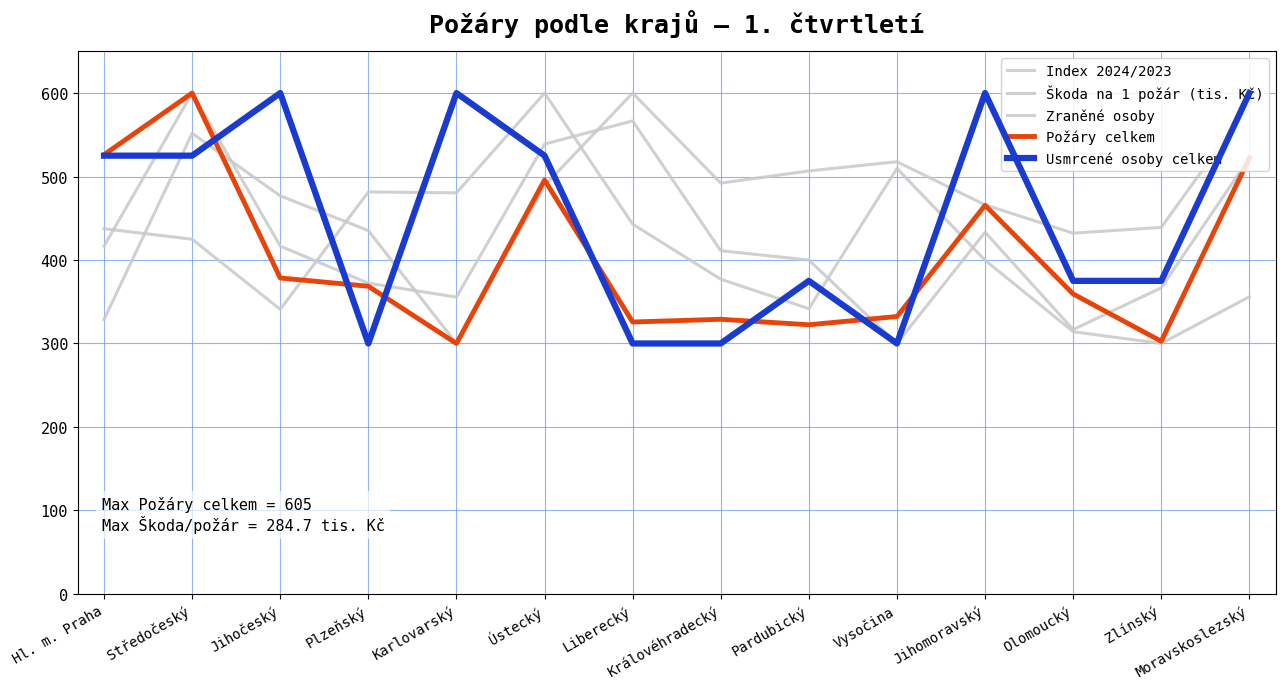

The value of Požáry celkem at Královéhradecký is 190.8. True or false?

False